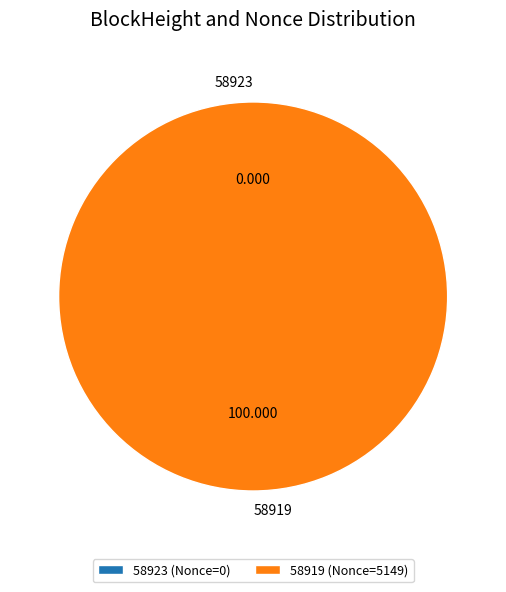

Rank the categories by value from highest to lowest.

58919, 58923